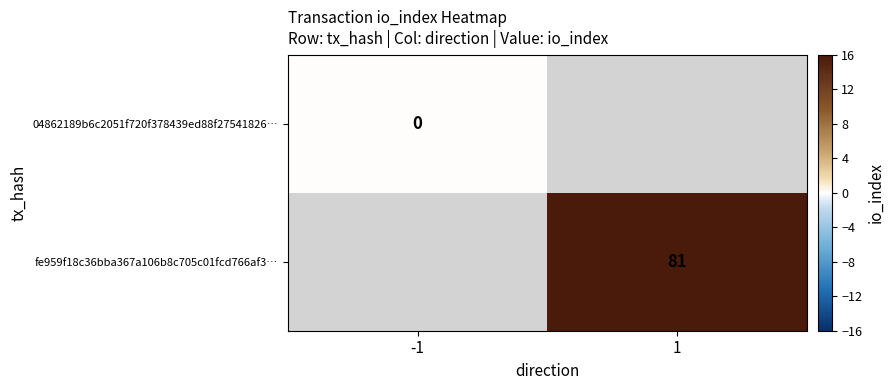

Is it true that fe959f18c36bba367a106b8c705c01fcd766af3… equals 37 at 1?

False